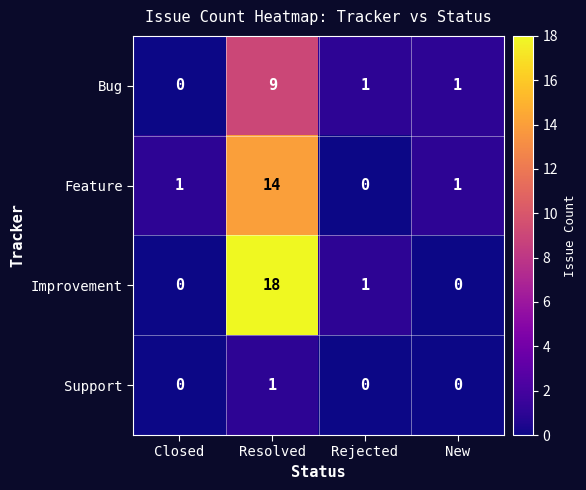

At how many categories does at least one series exceed 8?

1